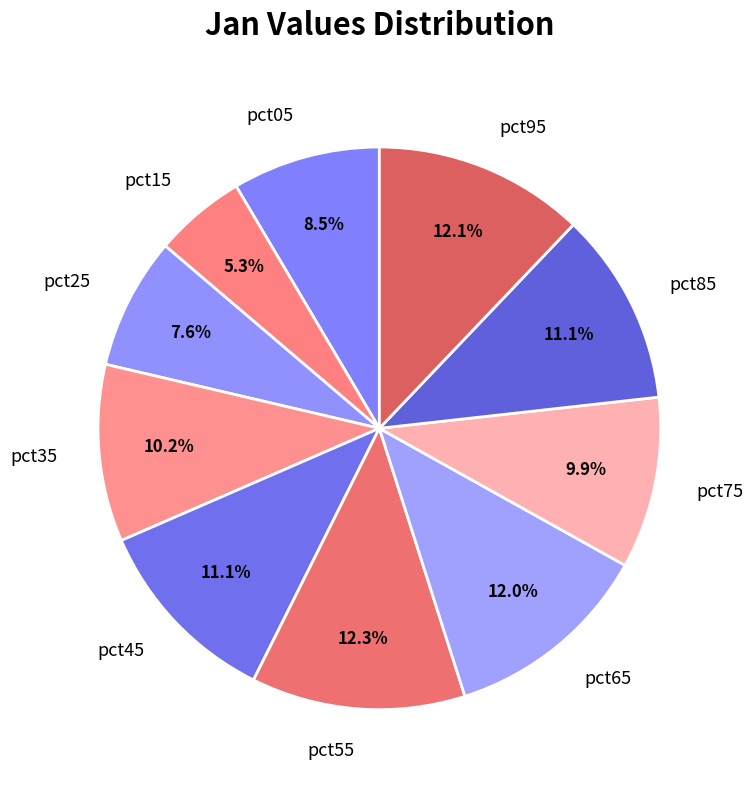

What portion of the pie excludes pct25?

92.4%